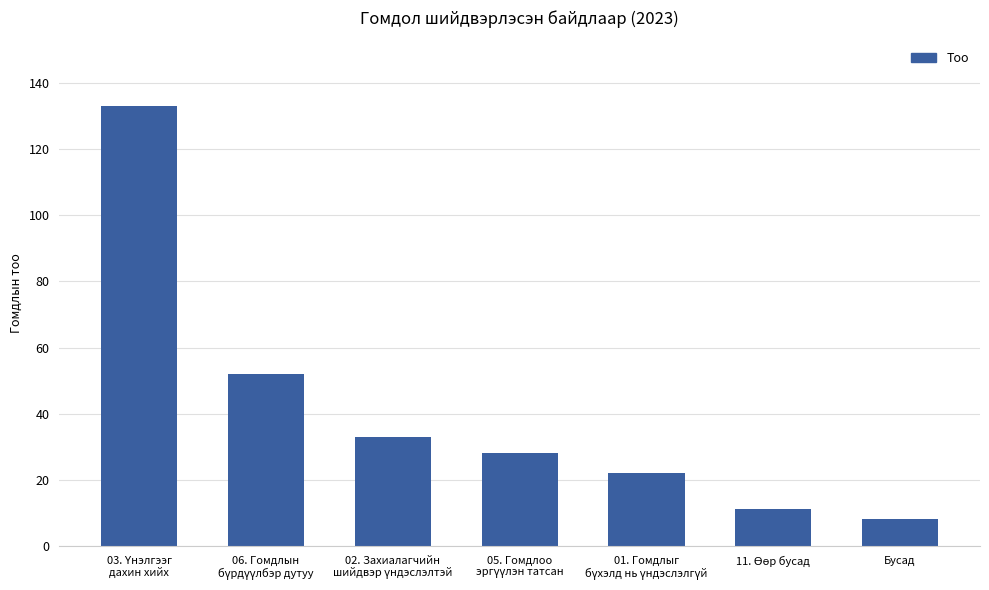

What is the value of the 4th bar from the left?

28